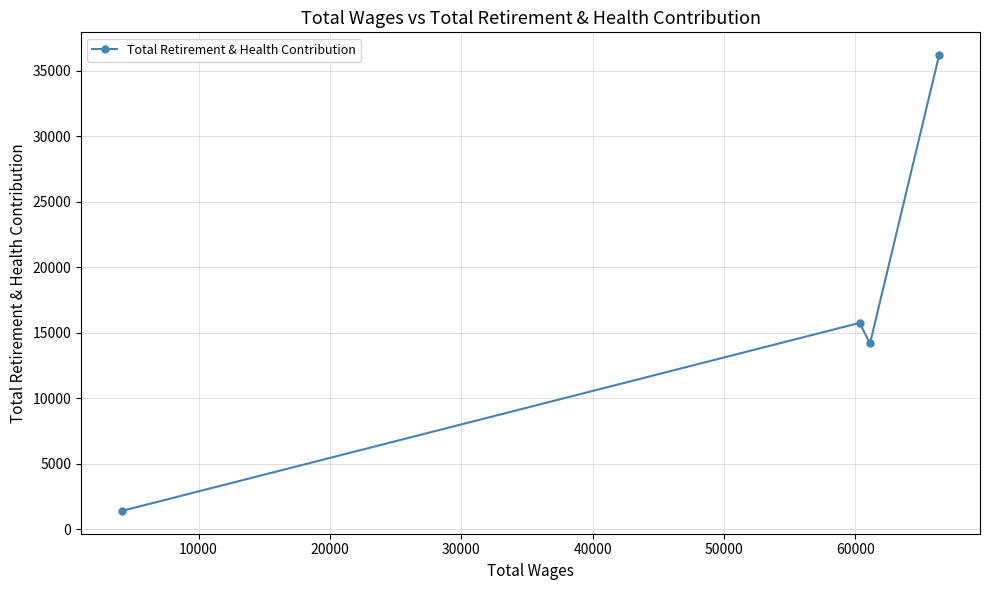

How many categories are shown in the chart?

4